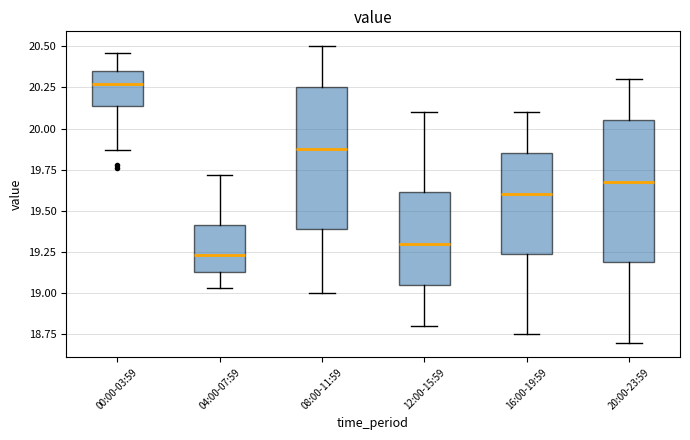

Where is the upper edge of the box for 20:00-23:59 on the y-axis? The values are not printed on the chart, so give them approximately, as read against the axis.

20.05